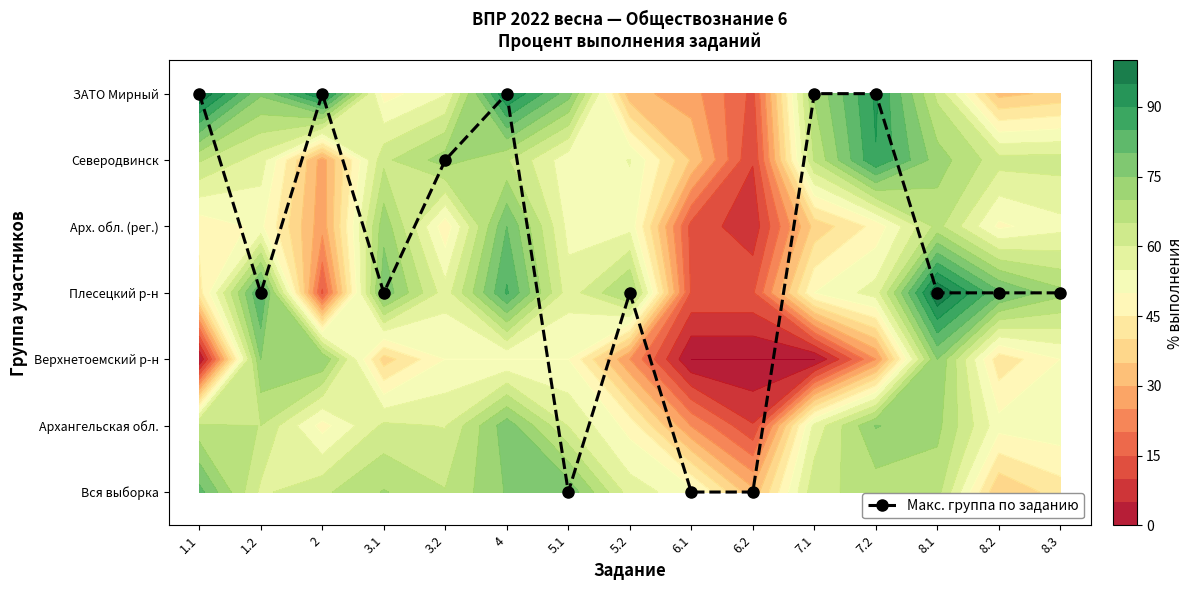

What is the difference between the second highest and second lowest values?

6